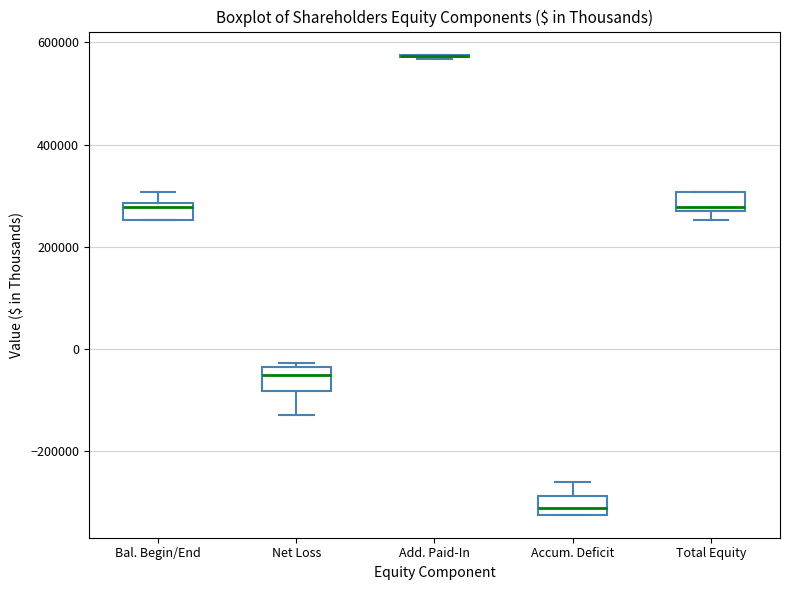

Reading left to right, transcribe this box plot: for each box, give where its median line is, the range the box spans, and where its two whiskers end, as read against the y-axis. The values are not printed on the chart, so give them approximately, as read against the axis.

Bal. Begin/End: median 280000 (just below the box's upper edge), box 260000 to 280000, whiskers 260000 to 300000
Net Loss: median -60000, box -80000 to -40000, whiskers -140000 to -20000
Add. Paid-In: box collapsed to a line at 580000, whiskers 560000 to 580000
Accum. Deficit: median -320000 (inside the box), box -320000 to -280000, whiskers -320000 to -260000
Total Equity: median 280000, box 260000 to 300000, whiskers 260000 (just below the box's lower edge) to 300000